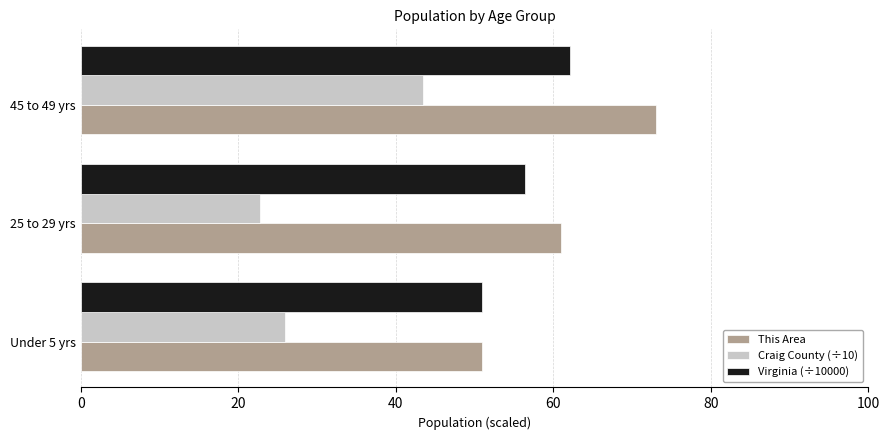

At which category is the sum across all series the highest?

45 to 49 yrs